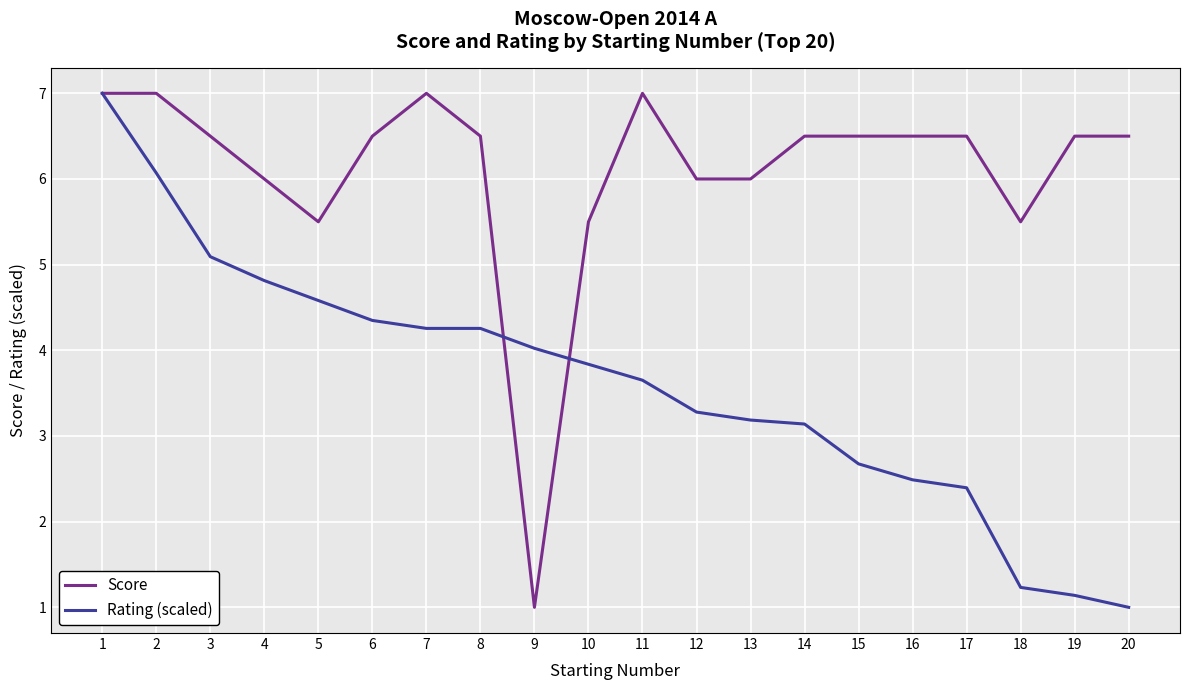

What is the spread (max minus min) of values at 16?

4.0